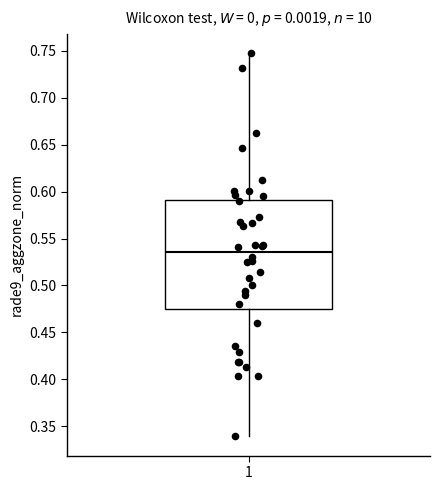

Where is the upper edge of the box at x = 1 on the y-axis? The values are not printed on the chart, so give them approximately, as read against the axis.

0.590